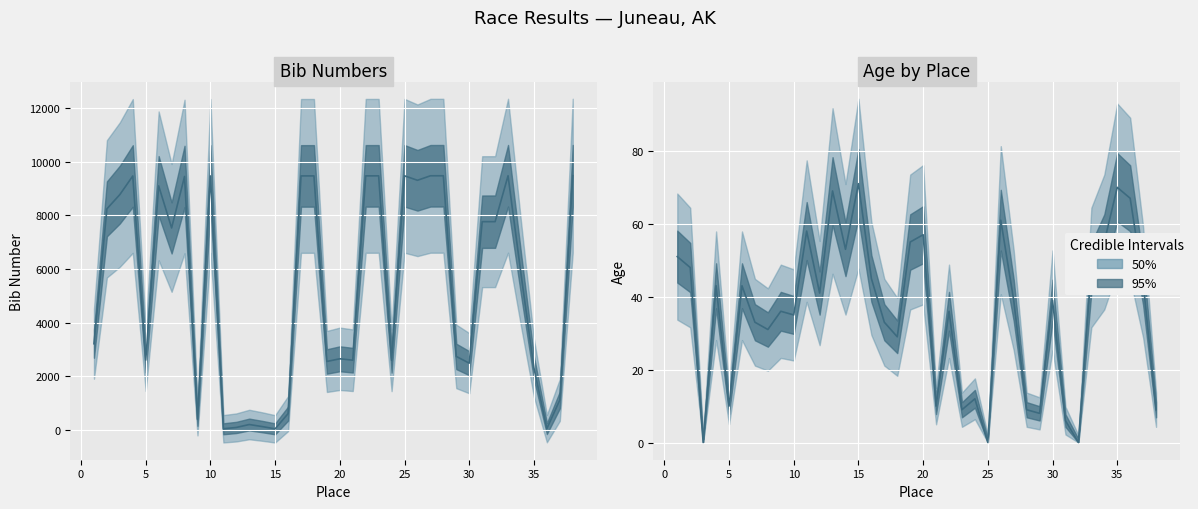

At which label is age closest to 35?

10